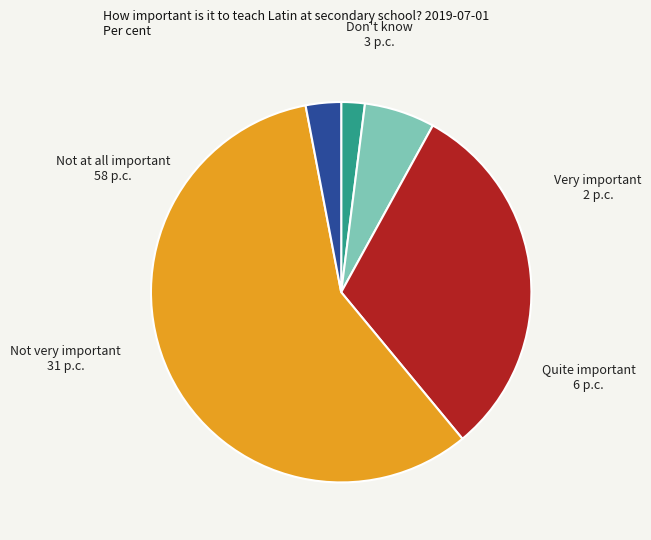

Is there a majority slice in this chart?

Yes